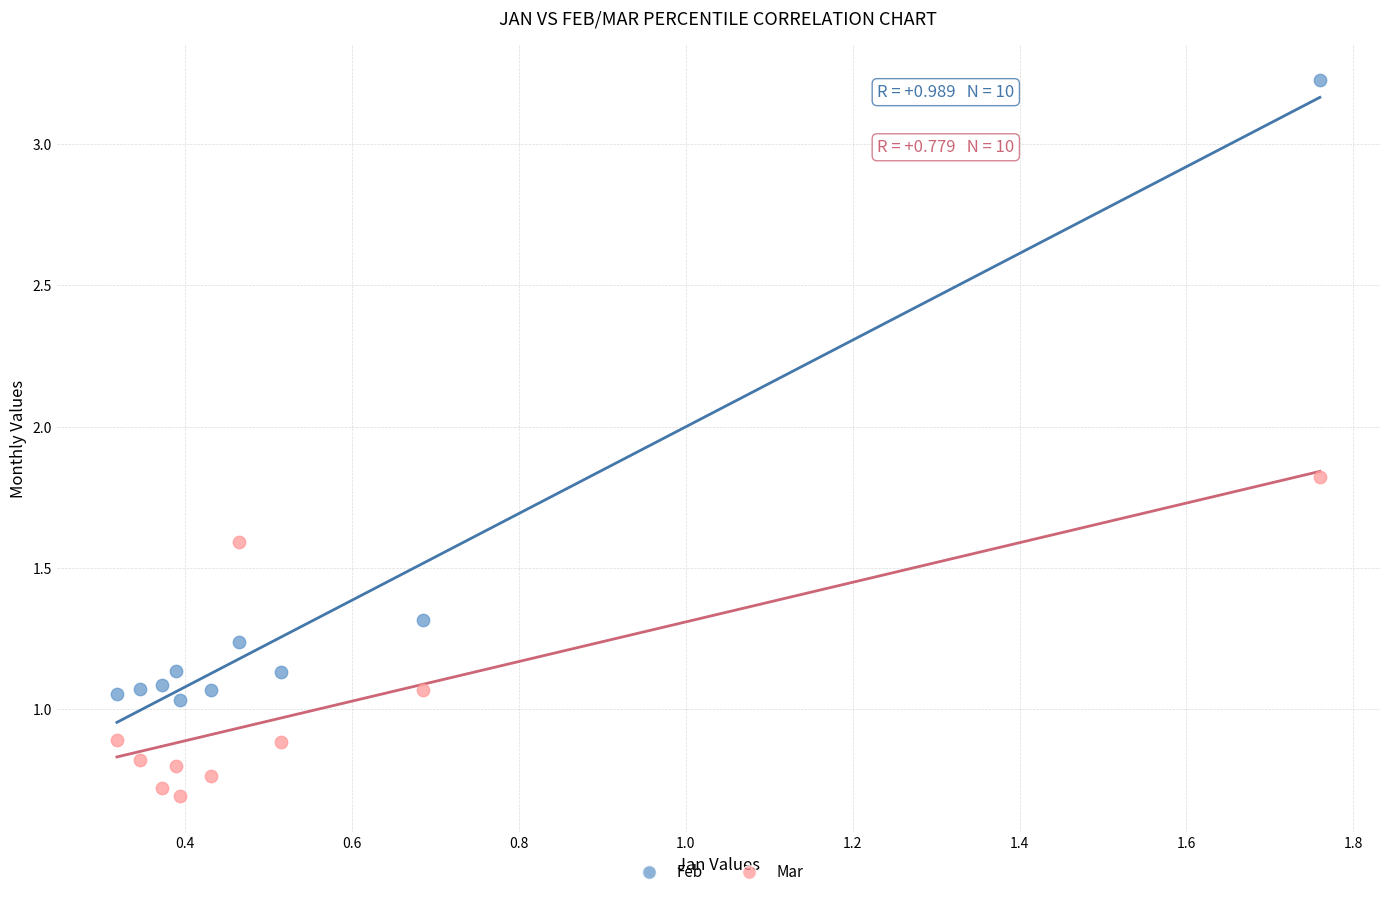

In the Feb series, what Y value is closest to 2?

1.3